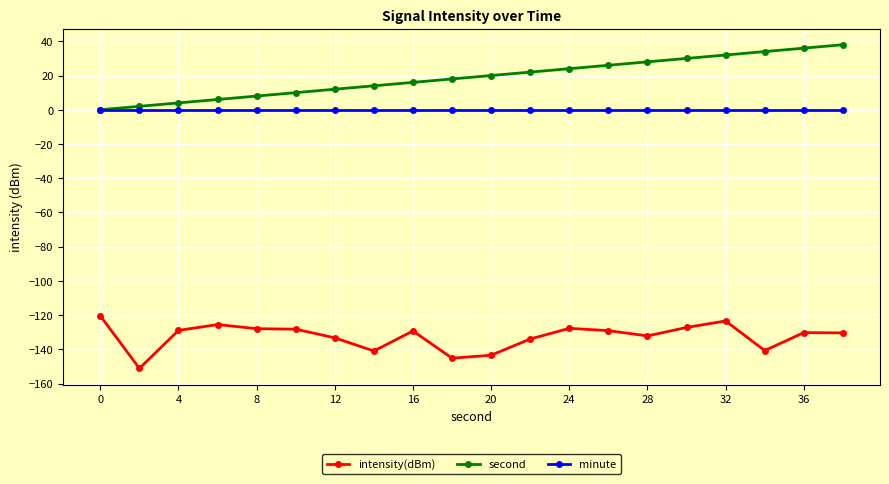

True or false: intensity(dBm) and second cross at least once.

False